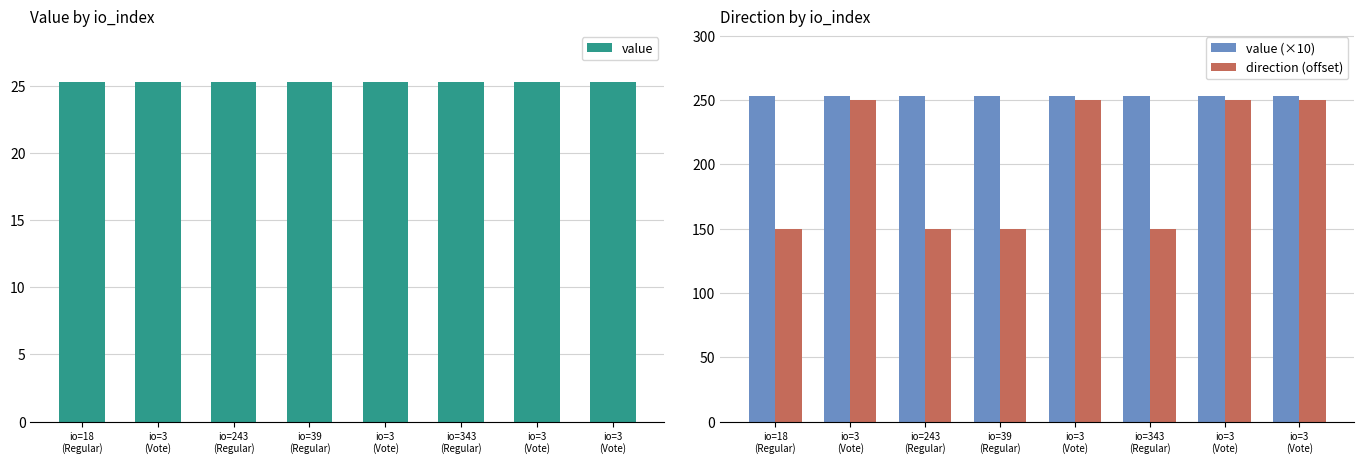

What is the label of the 7th bar from the left?

io=3
(Vote)